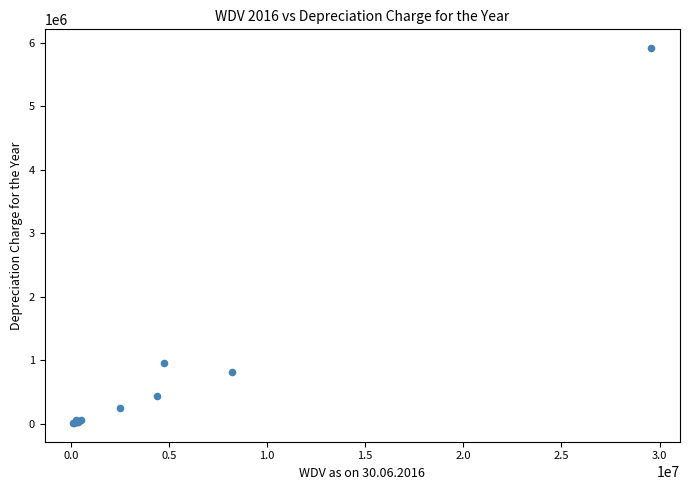

What Y value in the scatter plot is closest to 2963306?

952575.7